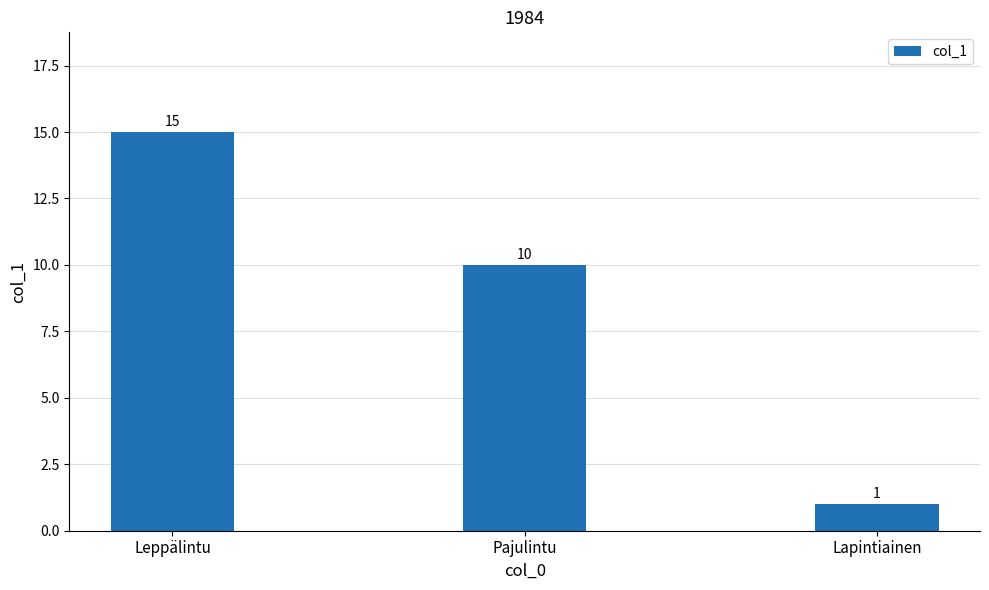

What is the greatest value displayed?

15